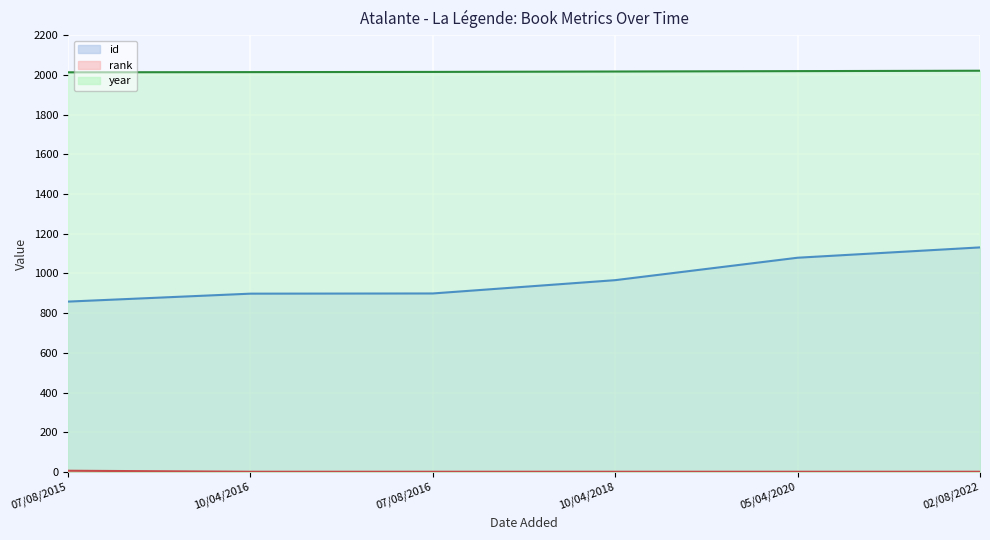

True or false: year line and id line cross at least once.

False